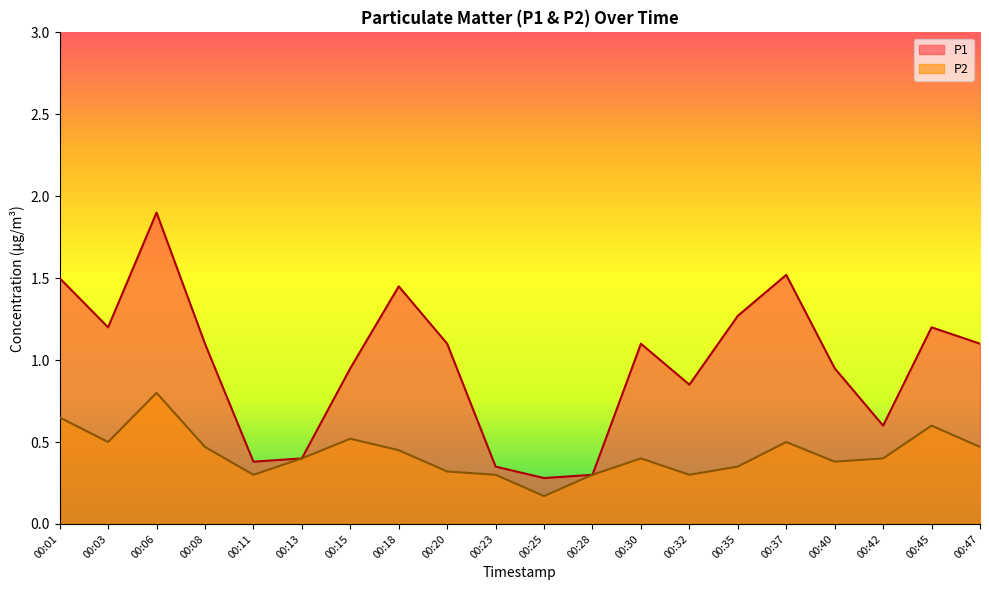

What are all the series names shown in the legend?

P1, P2